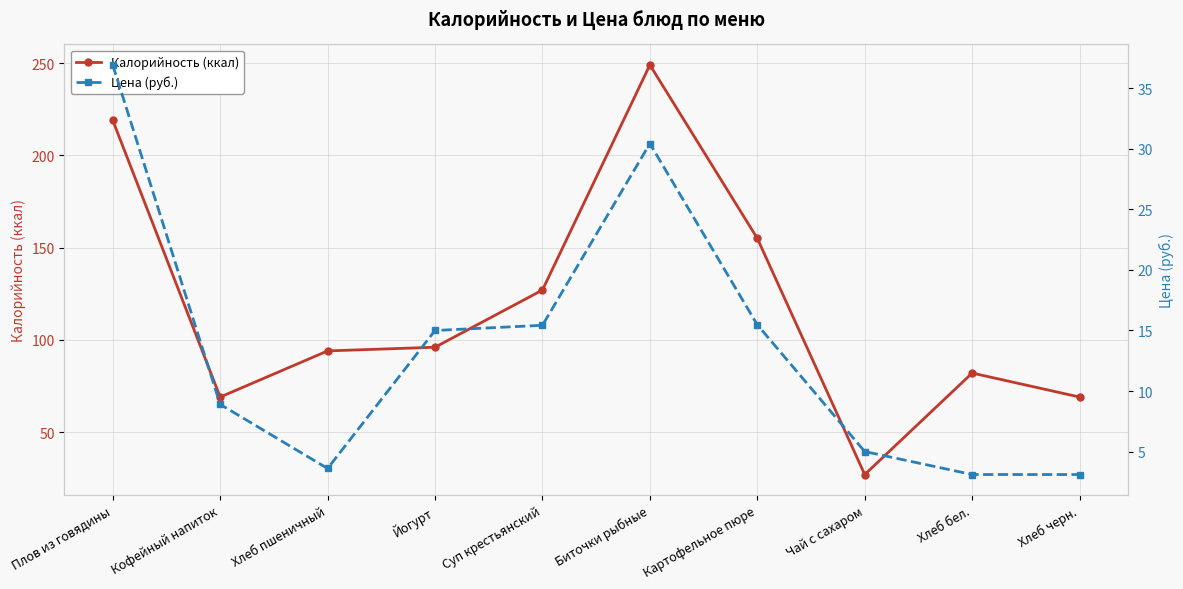

What is the label of the 9th point from the right?

Кофейный напиток